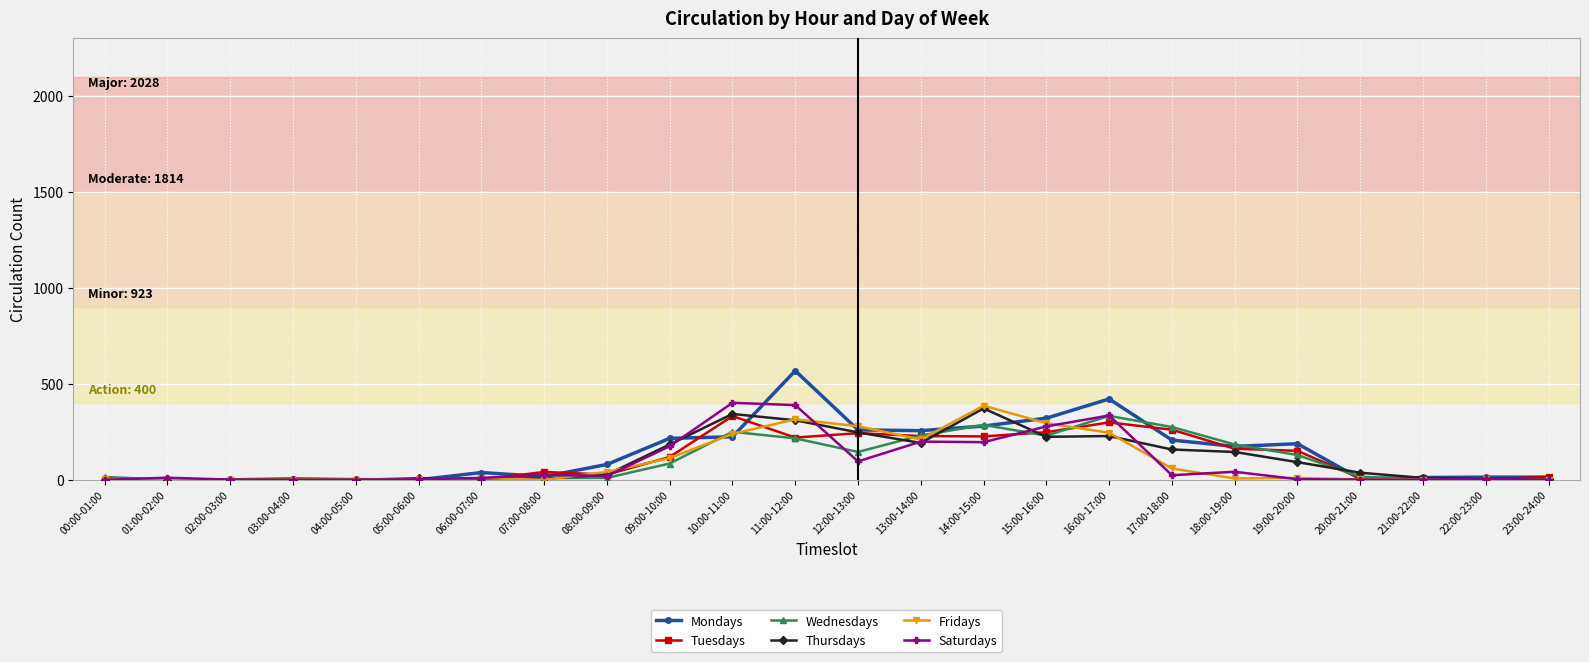

What is the label of the 18th point from the left?

17:00-18:00